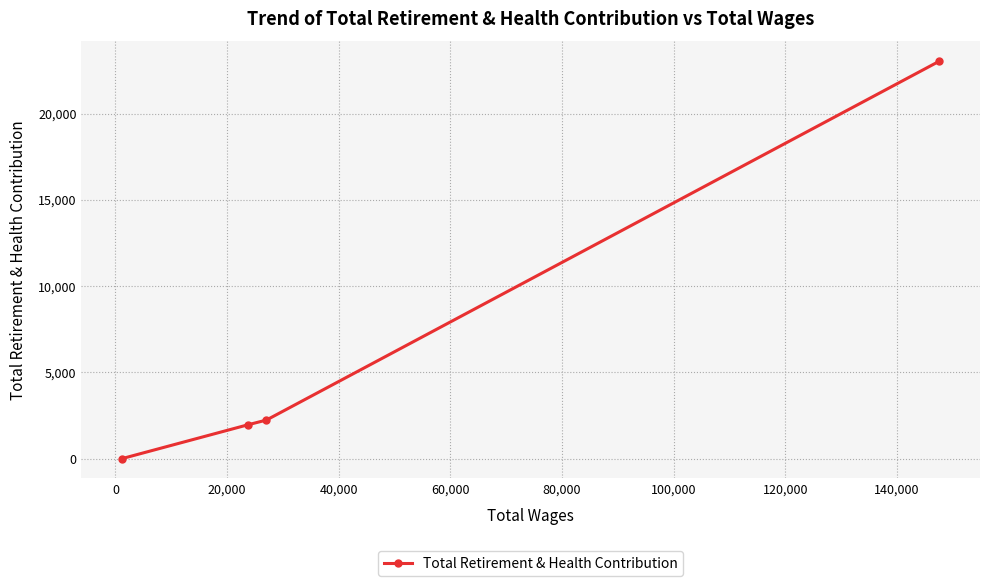

What is the maximum value shown in the chart?

23034